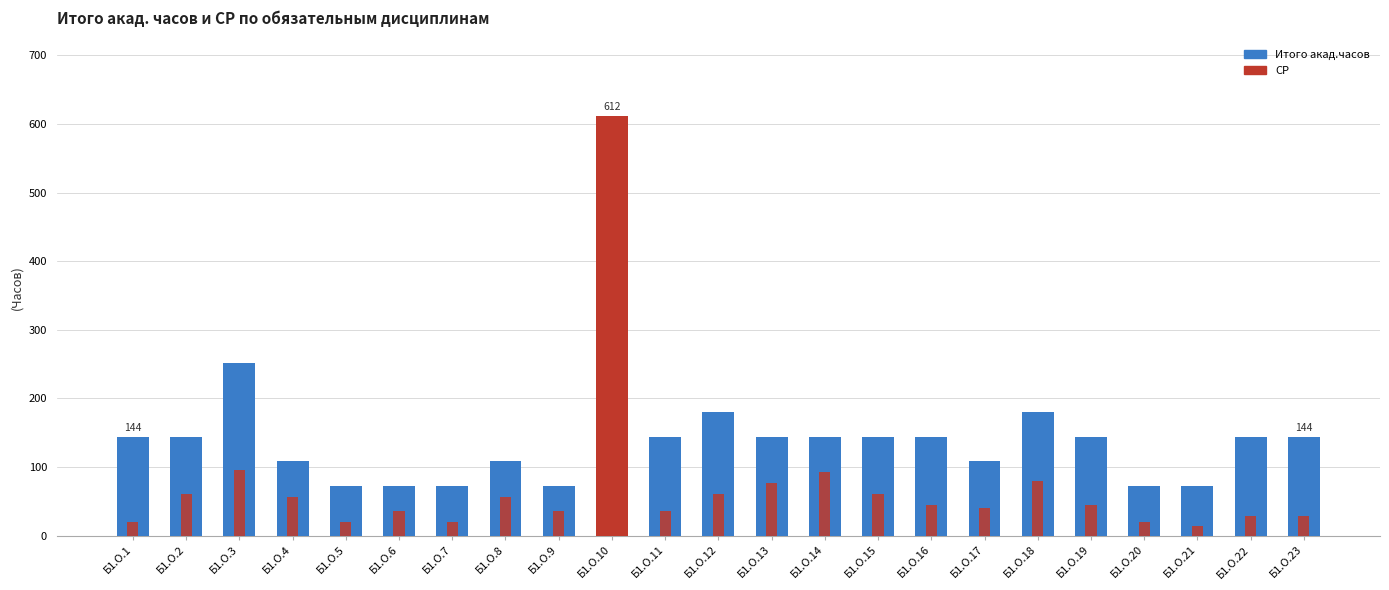

Reading left to right, what are all the values shown in this chart?

Итого акад.часов: 144	144	252	108	72	72	72	108	72	612	144	180	144	144	144	144	108	180	144	72	72	144	144
СР: 20	60	96	56	20	36	20	56	36	292	36	60	76	92	60	44	40	80	44	20	14	28	28